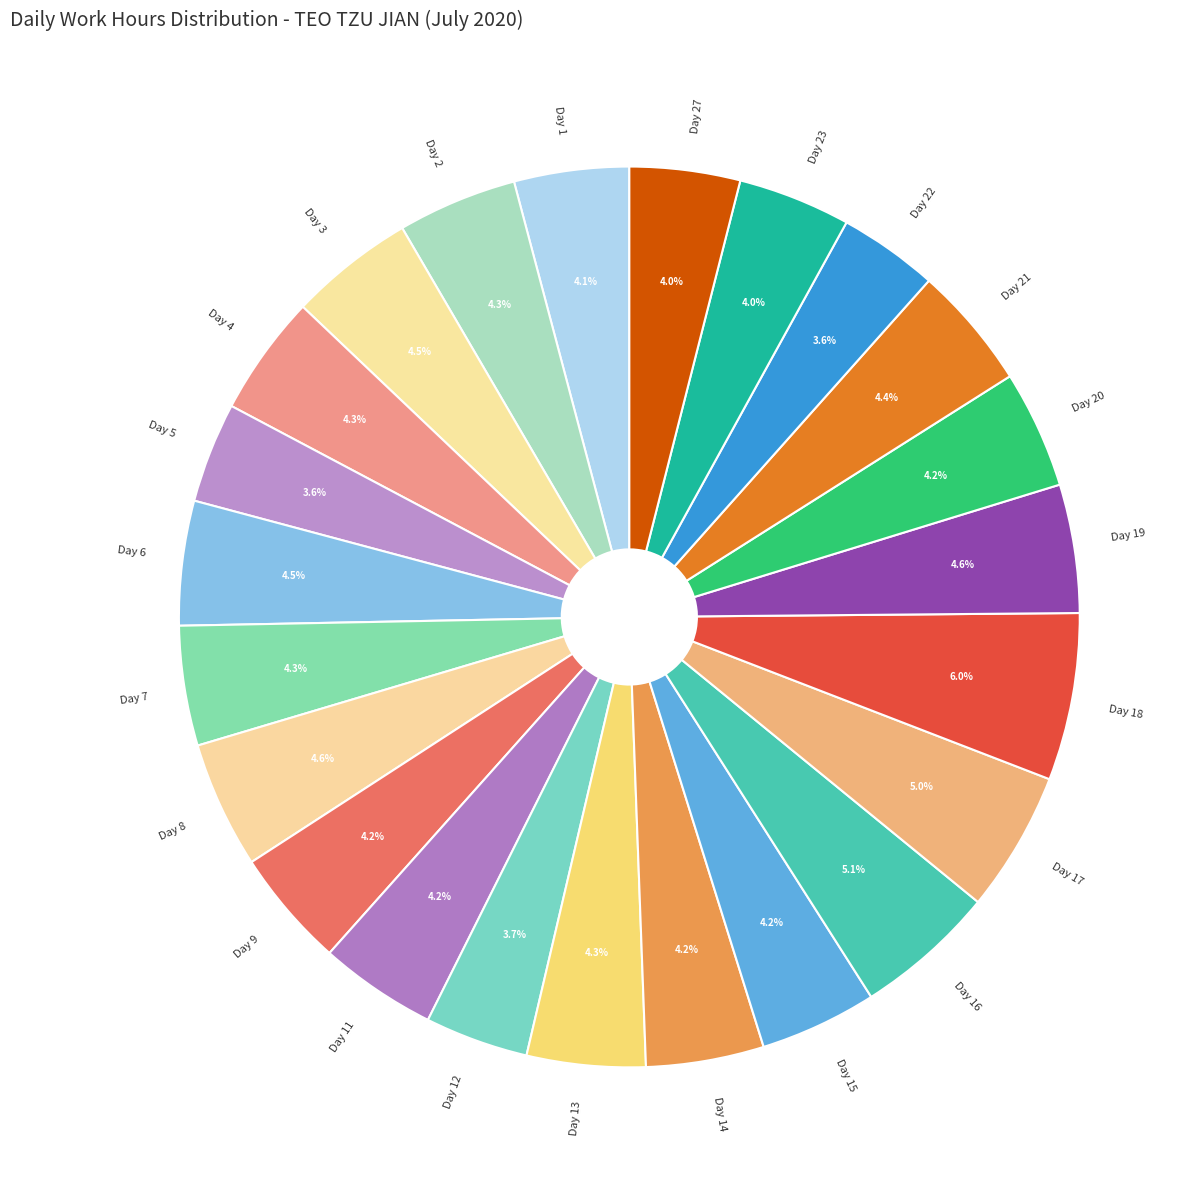

Which has a higher value, Day 5 or Day 9?

Day 9